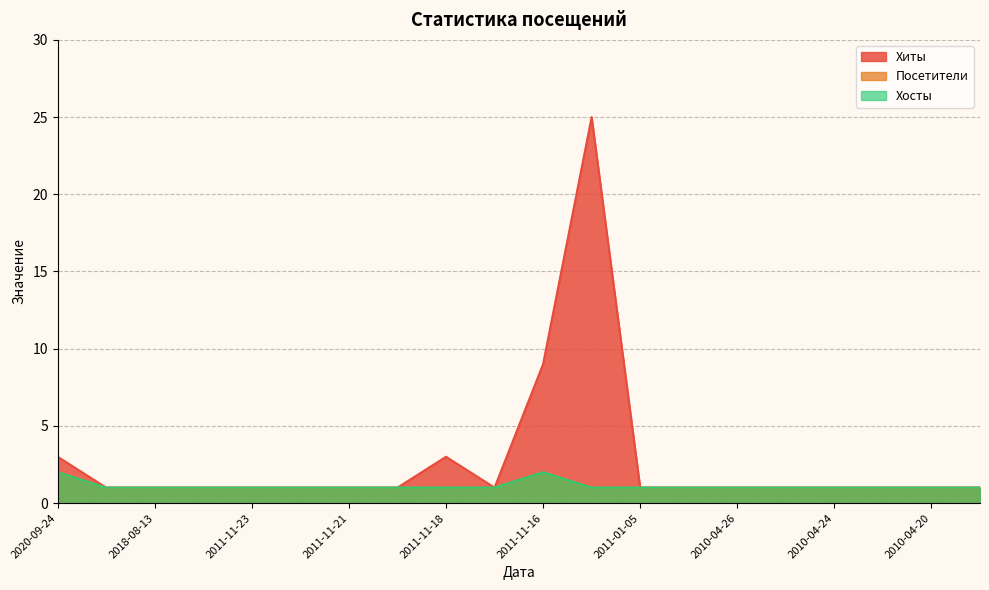

List the series in order of their peak value, lowest first.

Посетители, Хосты, Хиты